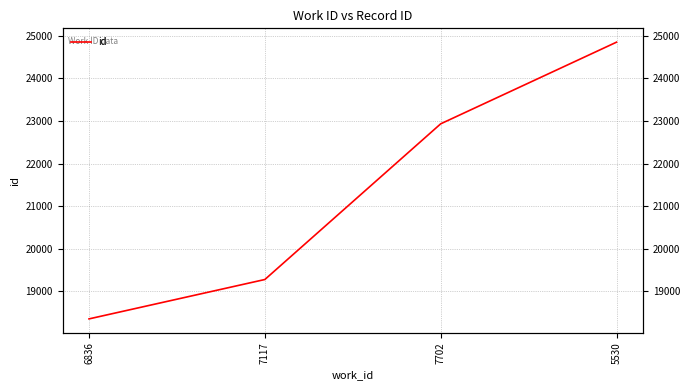

Which has a higher value, 7702 or 5530?

5530